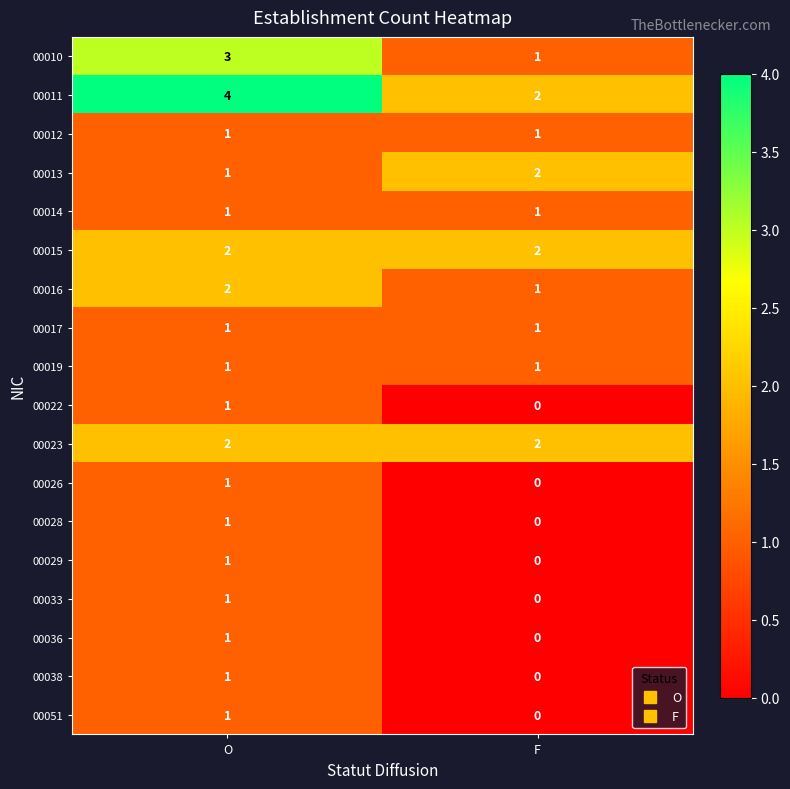

What is the total value across all series at F?

14